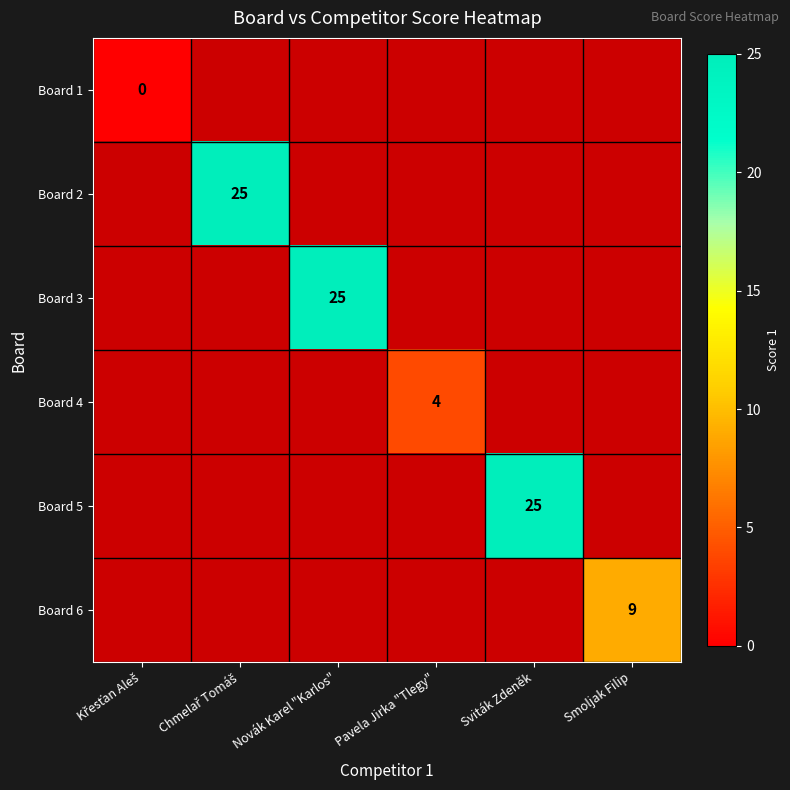

Is it true that Board 6 equals 15 at Smoljak Filip?

False